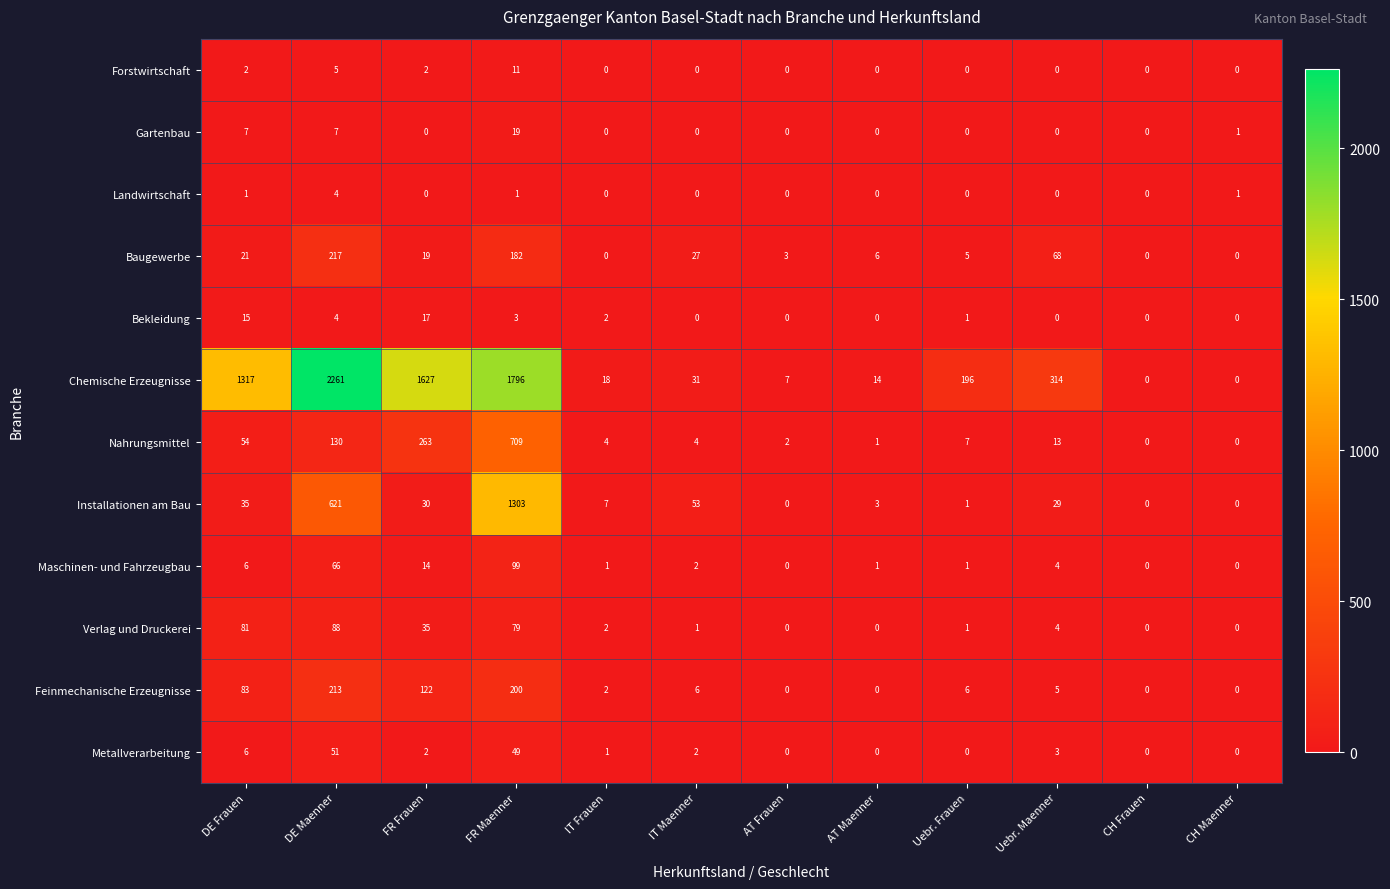

How many values in the Forstwirtschaft series exceed 0?

4